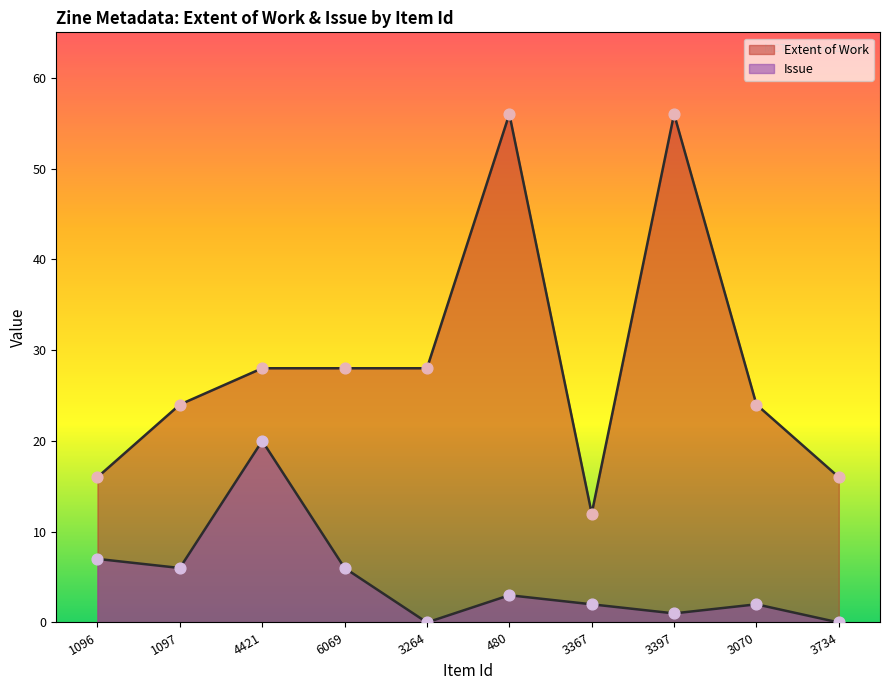

Is the value of Issue at 1097 greater than the value of Extent of Work at 4421?

No